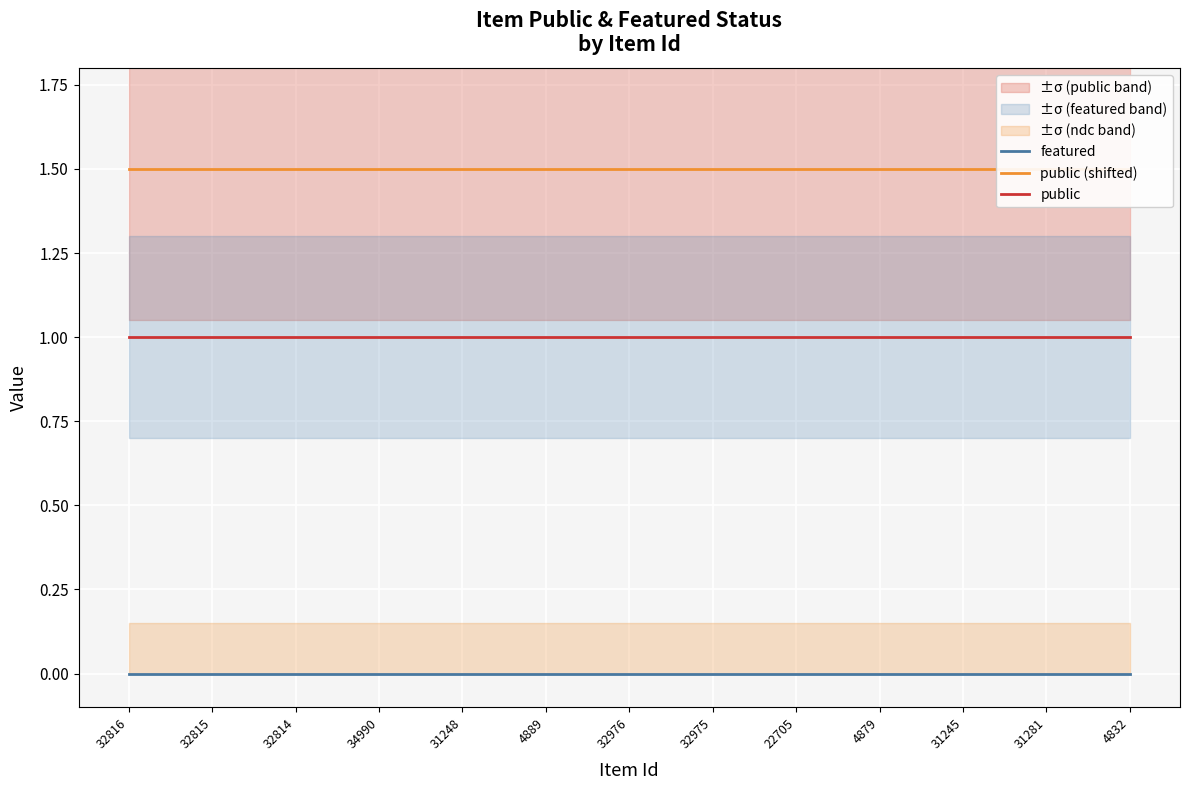

At which category is the sum across all series the highest?

32816